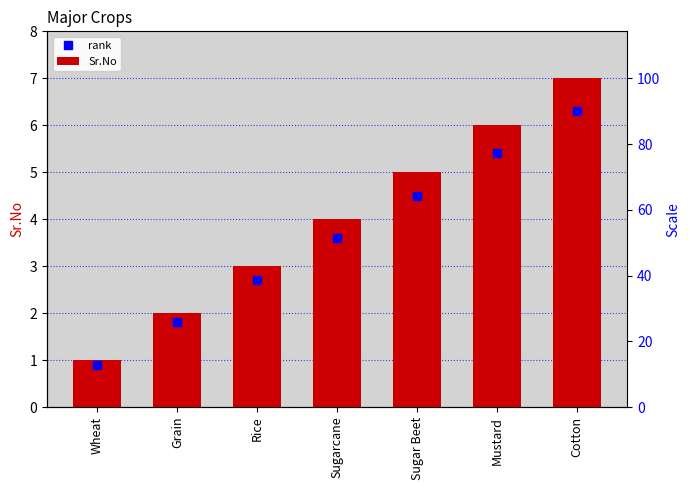

What is the average value?

4